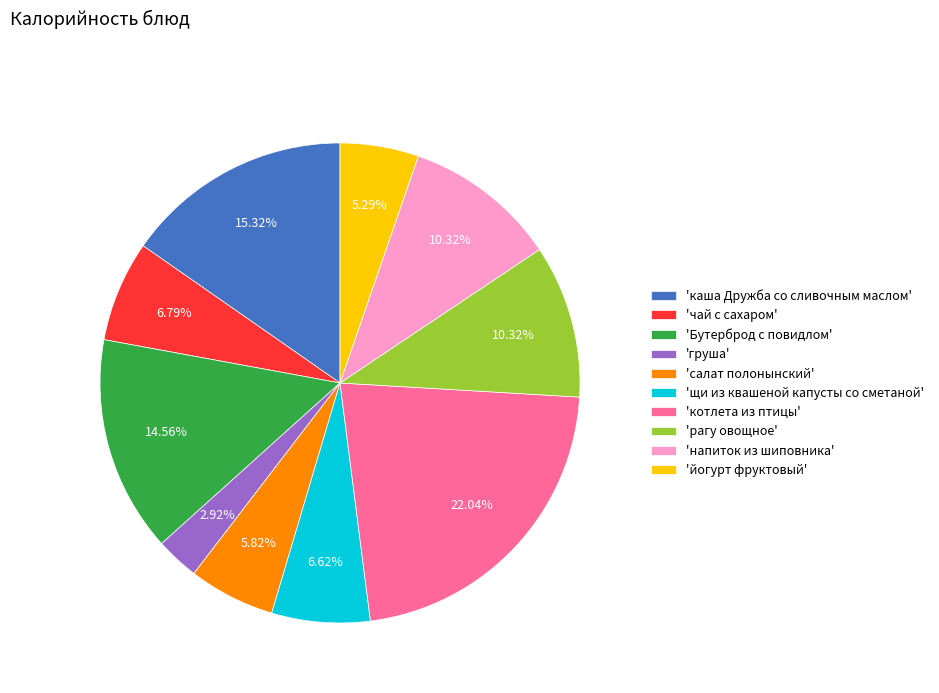

What is the largest slice in the pie chart?

'котлета из птицы'